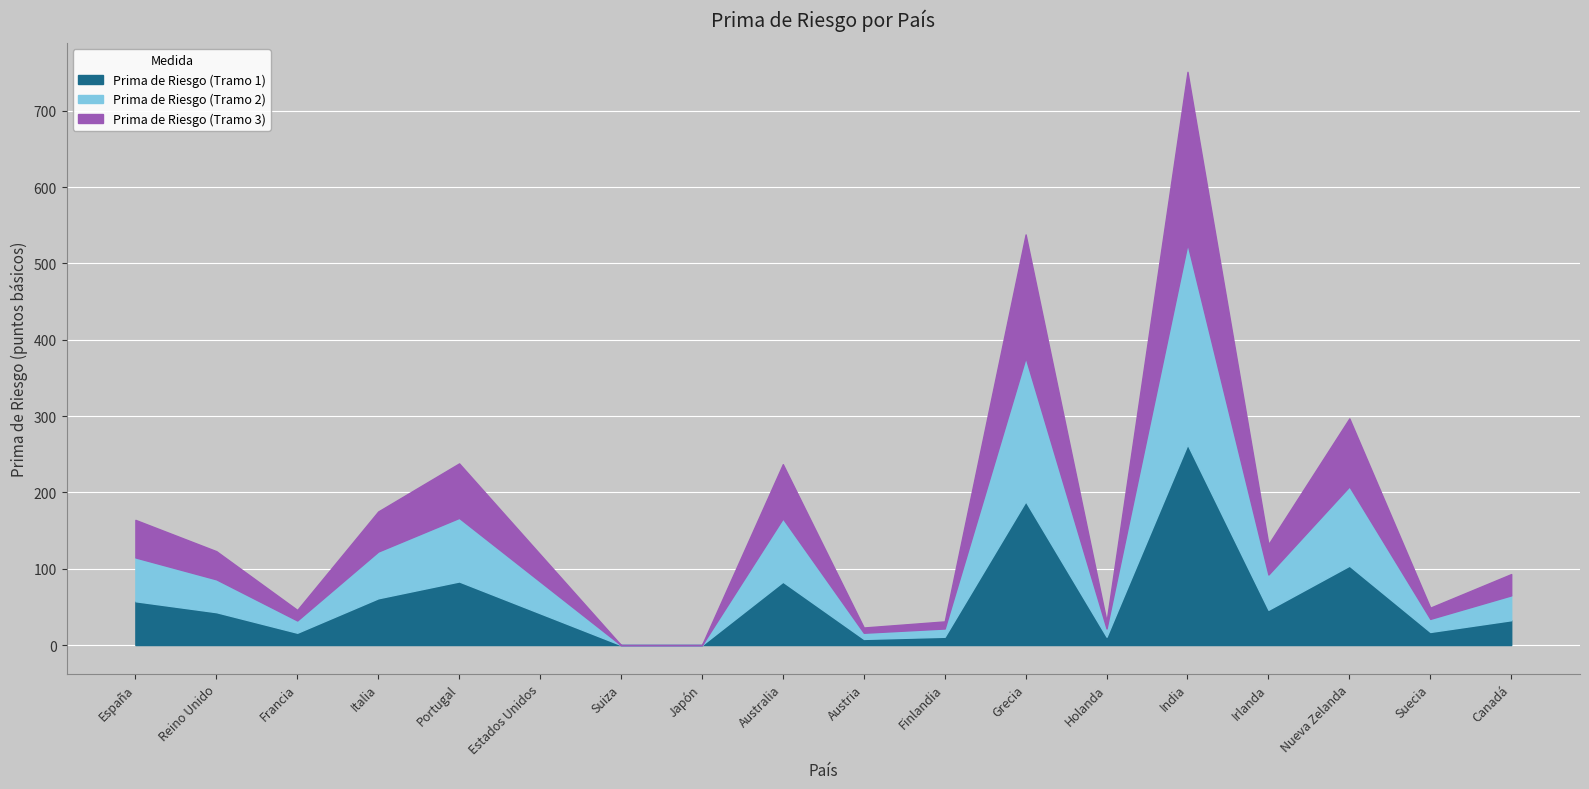

What position from the left is India?

14